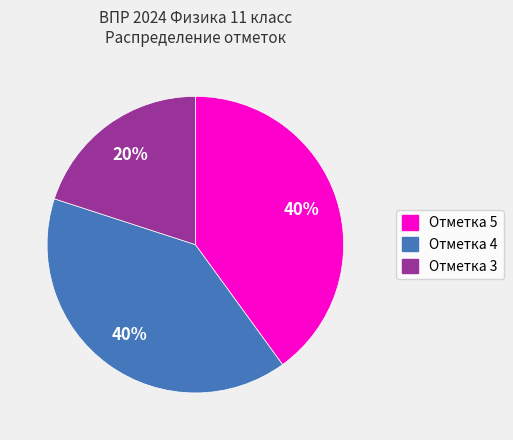

To the nearest percent, what is the difference between the largest and smallest slice percentages?

20%